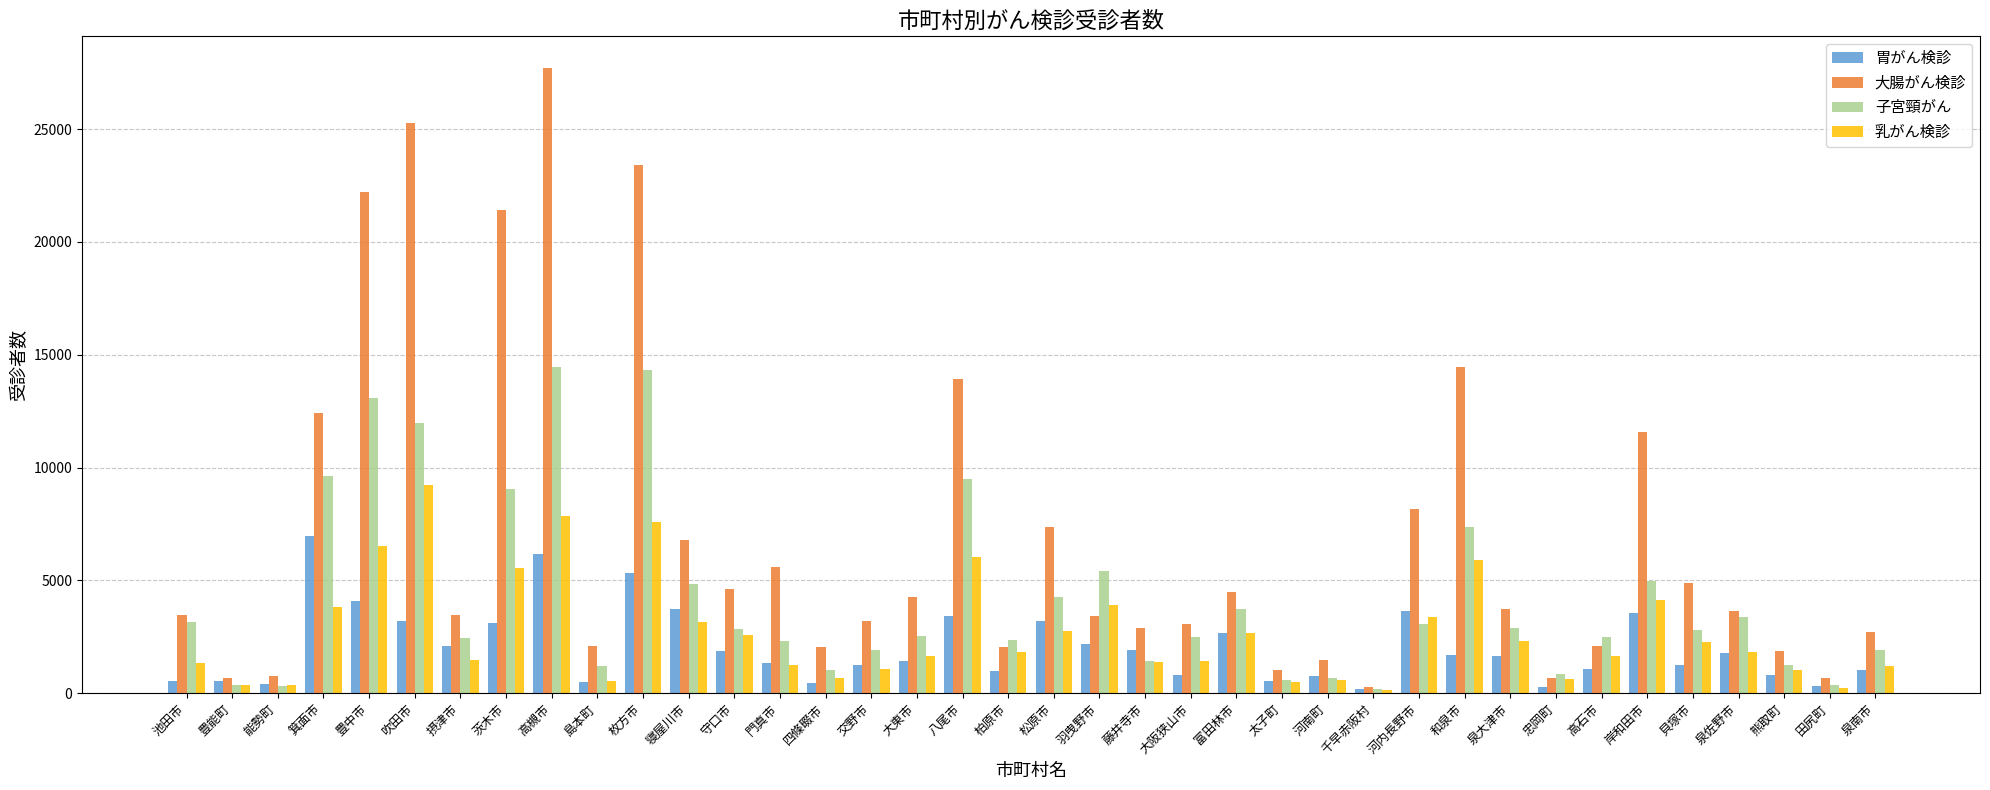

Does the chart contain stacked bars?

No